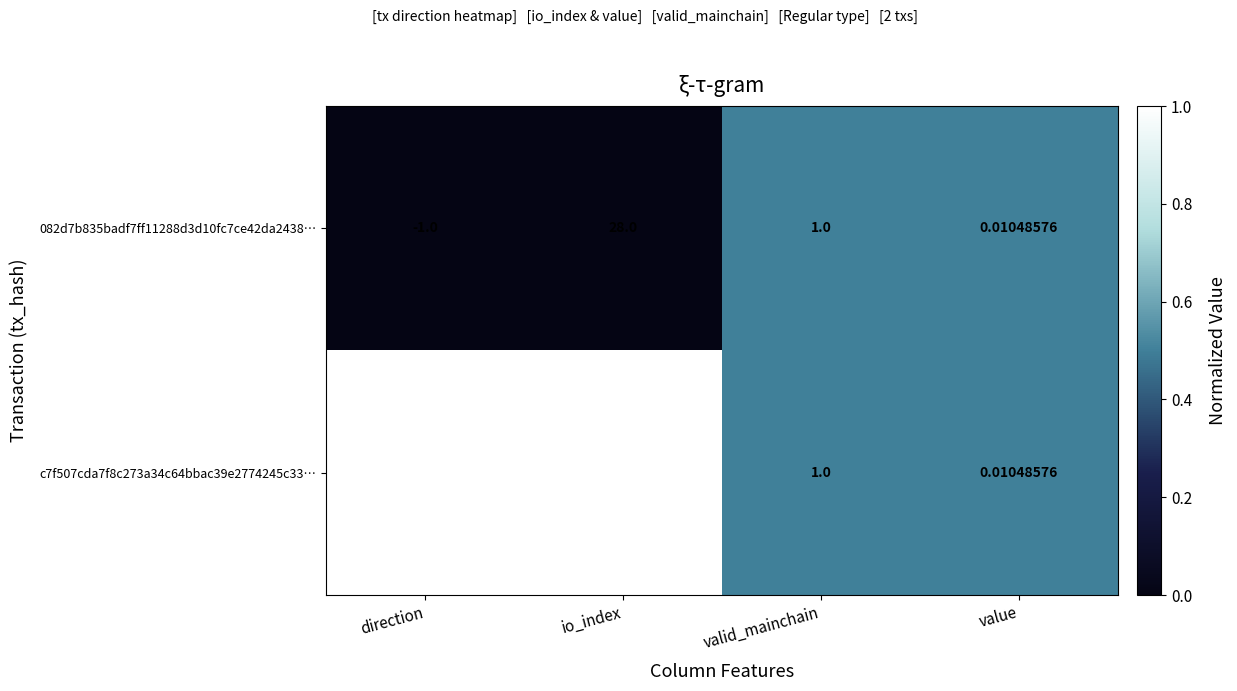

Rank the series by their maximum value, from highest to lowest.

c7f507cda7f8c273a34c64bbac39e2774245c33…, 082d7b835badf7ff11288d3d10fc7ce42da2438…